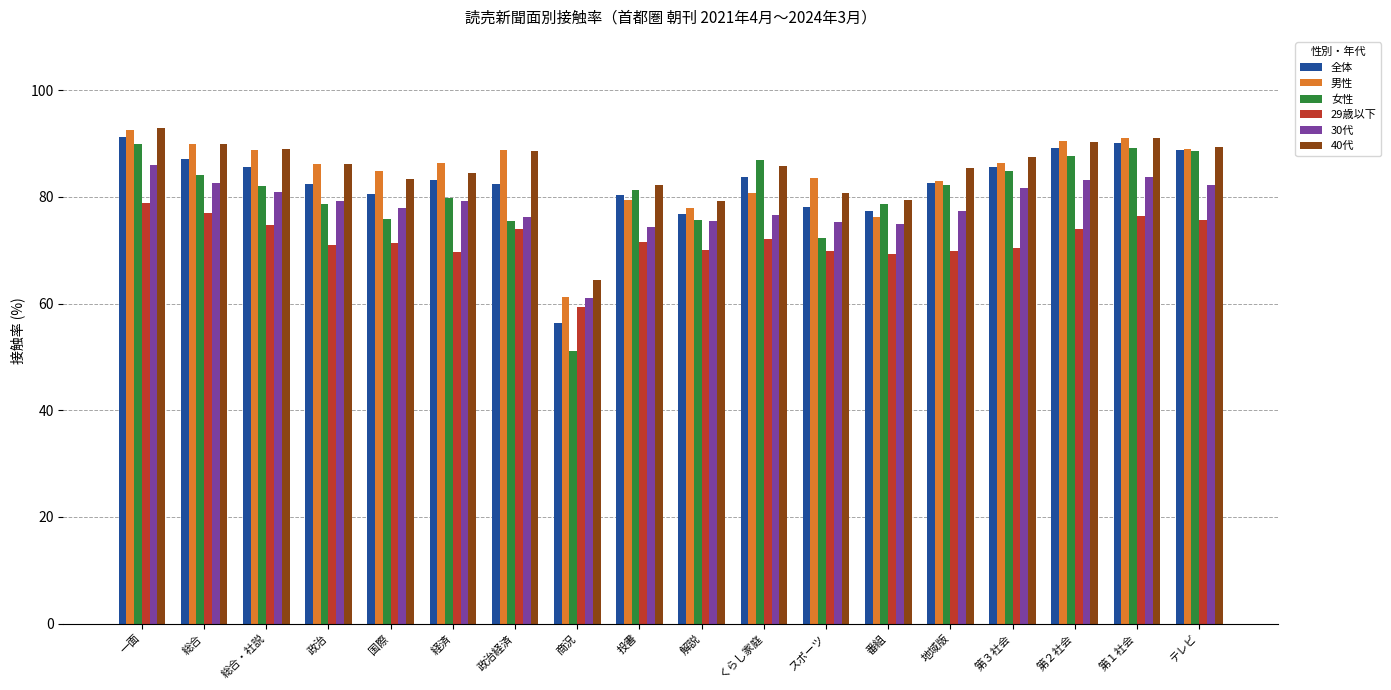

What is the greatest value displayed?

92.8